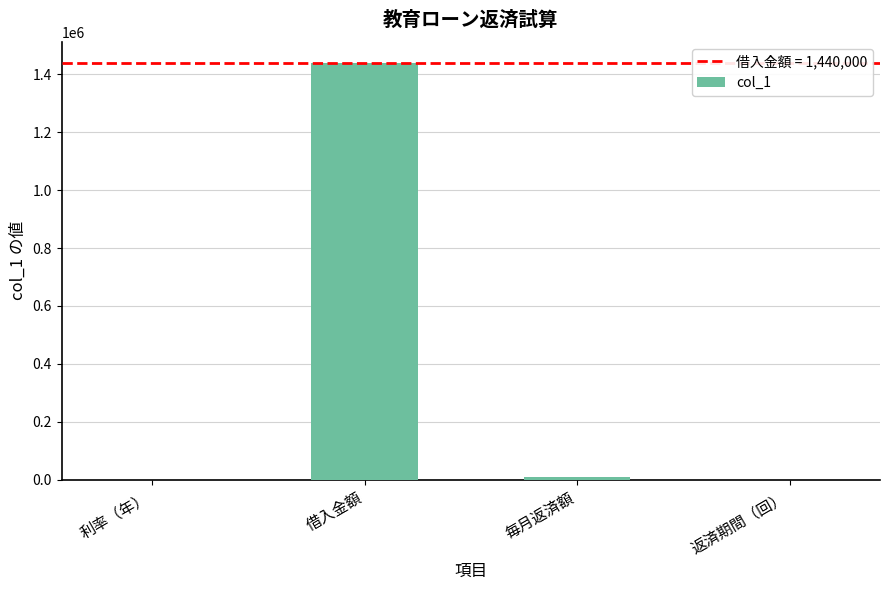

Between 借入金額 and 返済期間（回）, which is larger?

借入金額